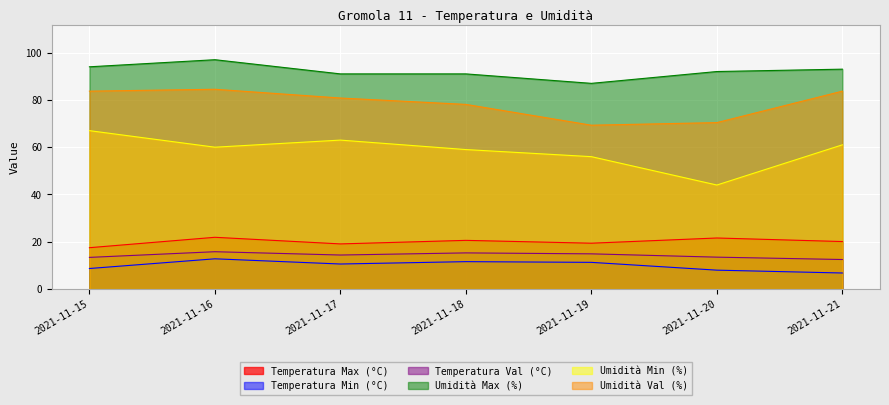

Is it true that Temperatura Max (°C) equals 20.1 at 2021-11-21?

True